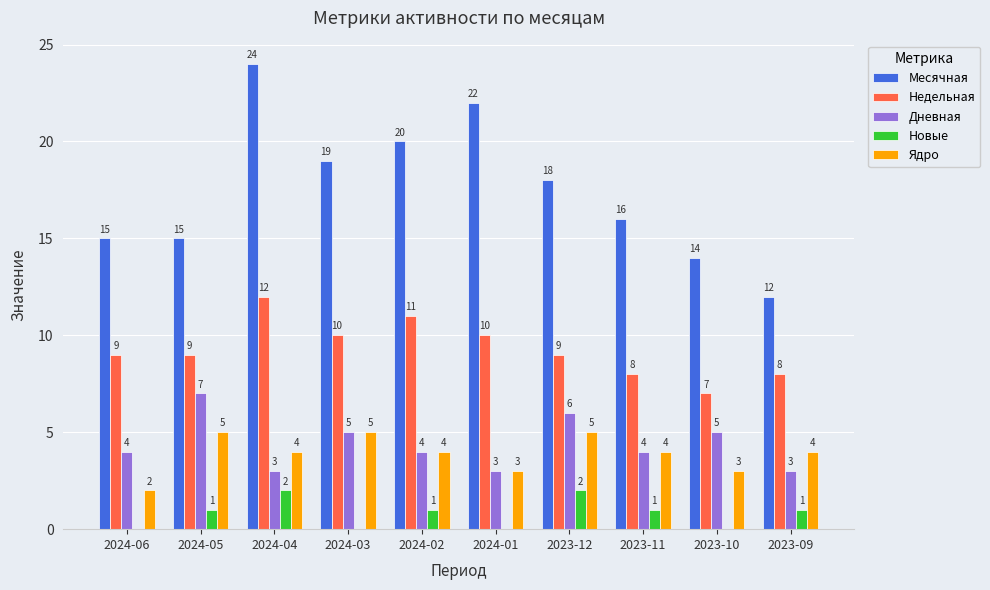

What is the total value across all series at 2024-05?

37